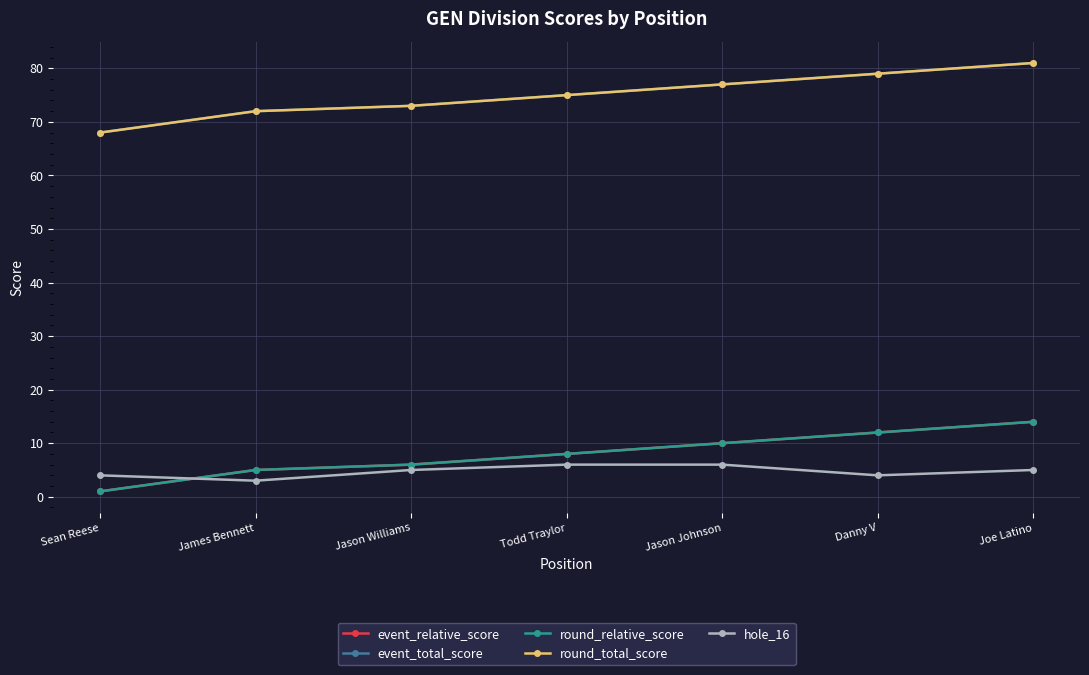

Is this an area chart (filled region under the line)?

No